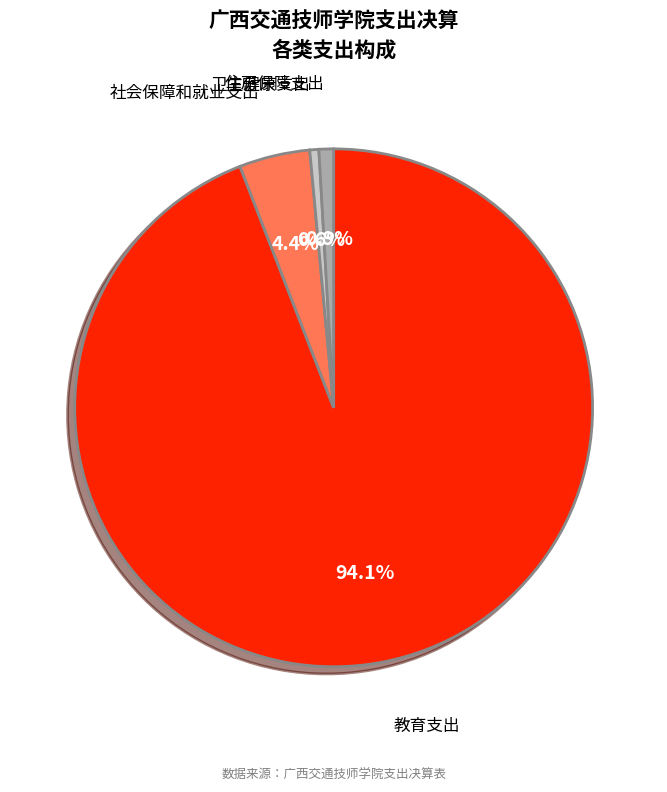

To the nearest percent, what is the average slice percentage?

25%